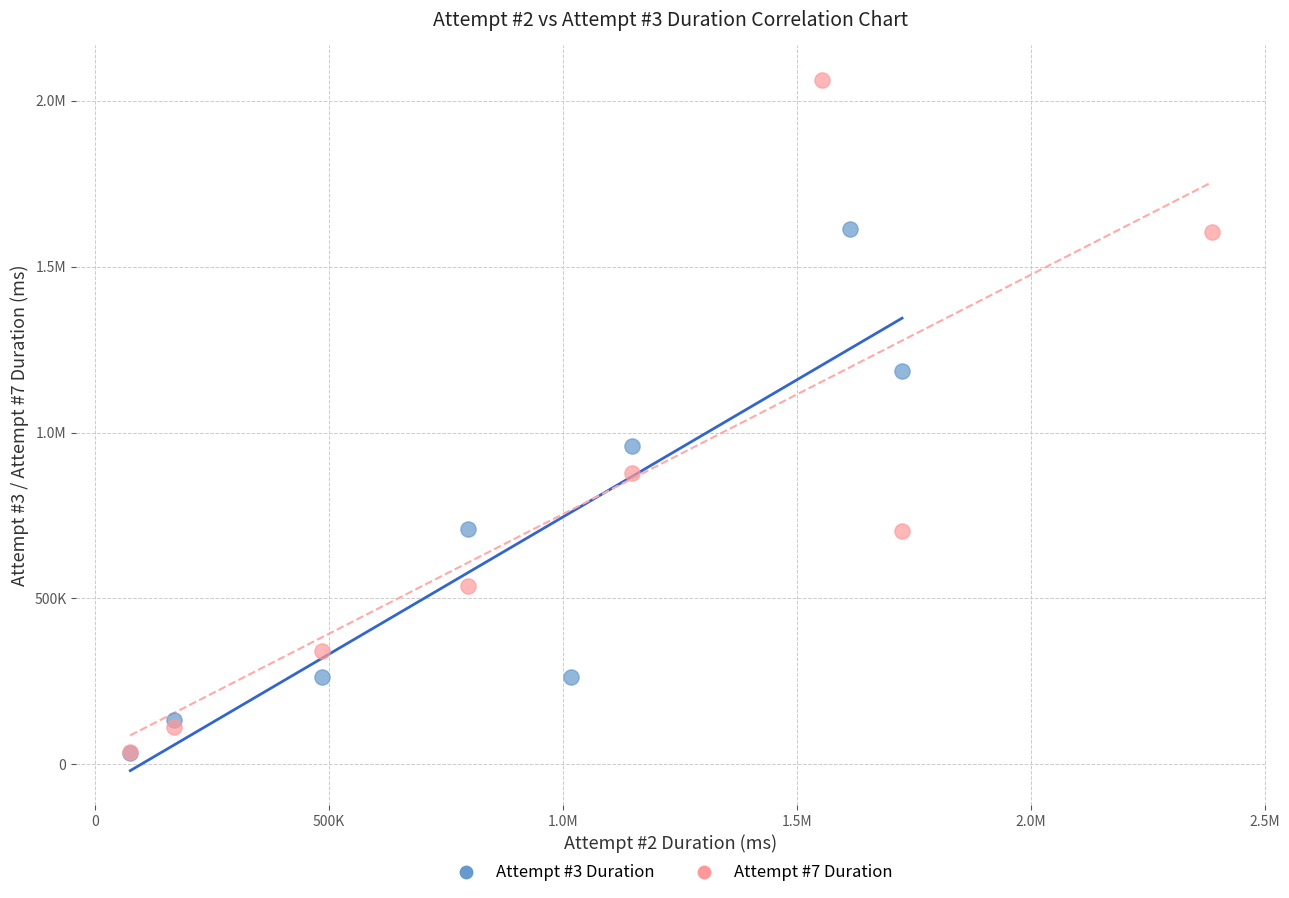

What are all the series names shown in the legend?

Attempt #3 Duration, Attempt #7 Duration